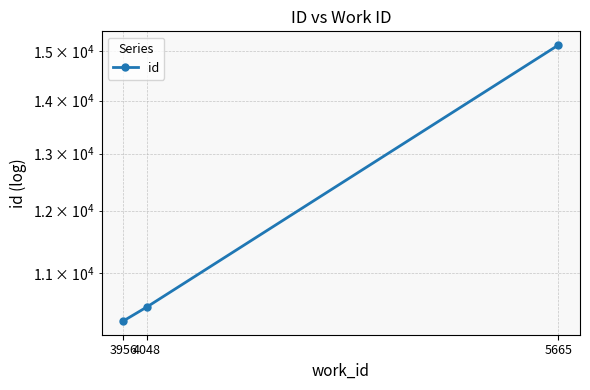

Between 4048 and 3956, which is larger?

4048